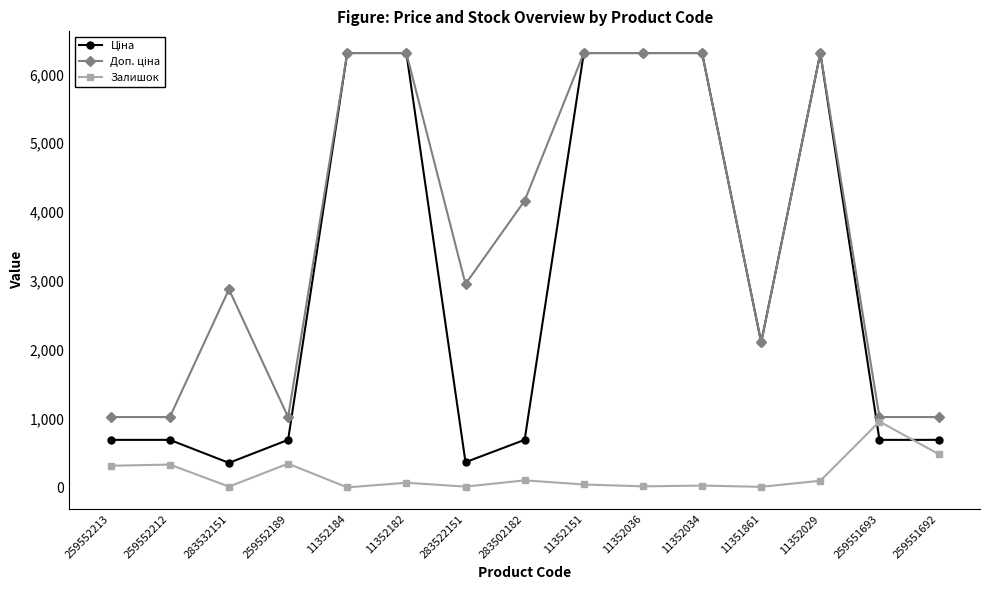

What is the value of the Залишок point at the 1st from the left?

318.0